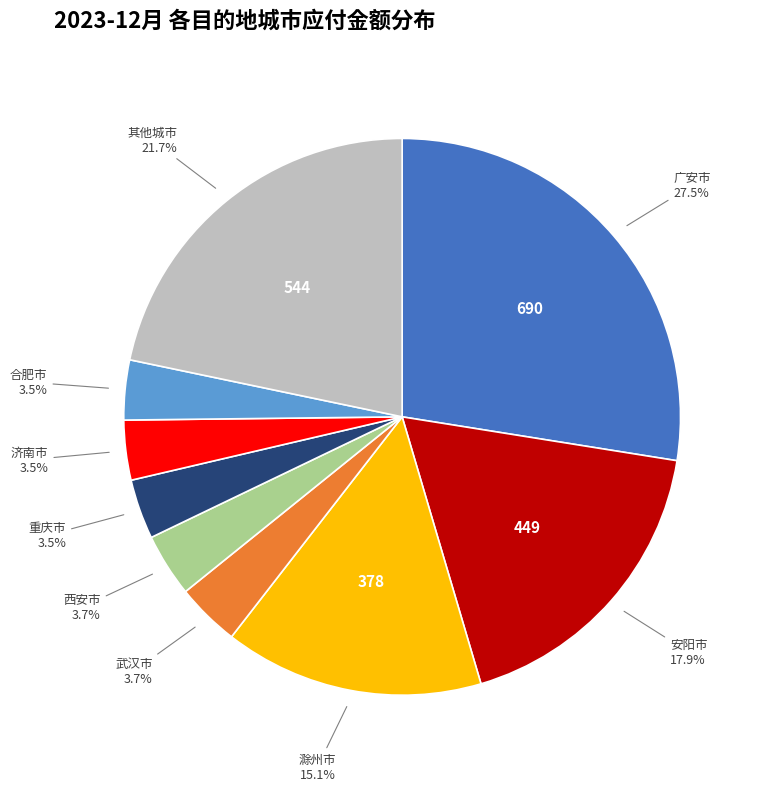

To the nearest percent, what is the difference between the largest and smallest slice percentages?

24%